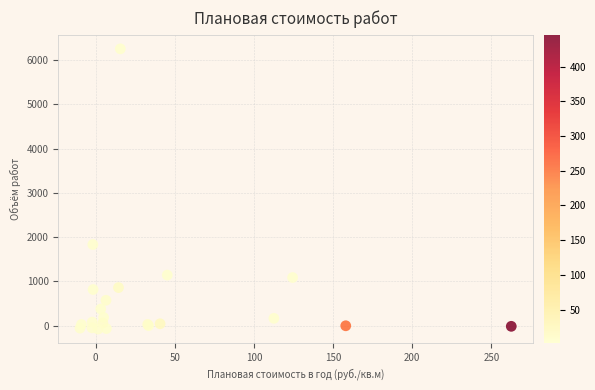

What Y value in the scatter plot is closest to 3087?

1831.2